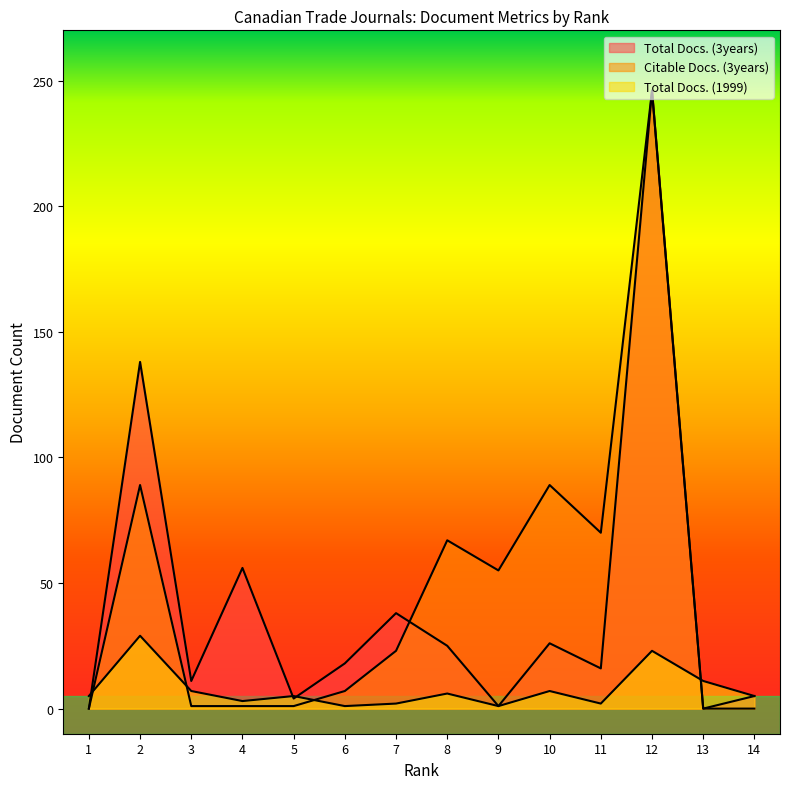

At how many categories does at least one series exceed 26?

8